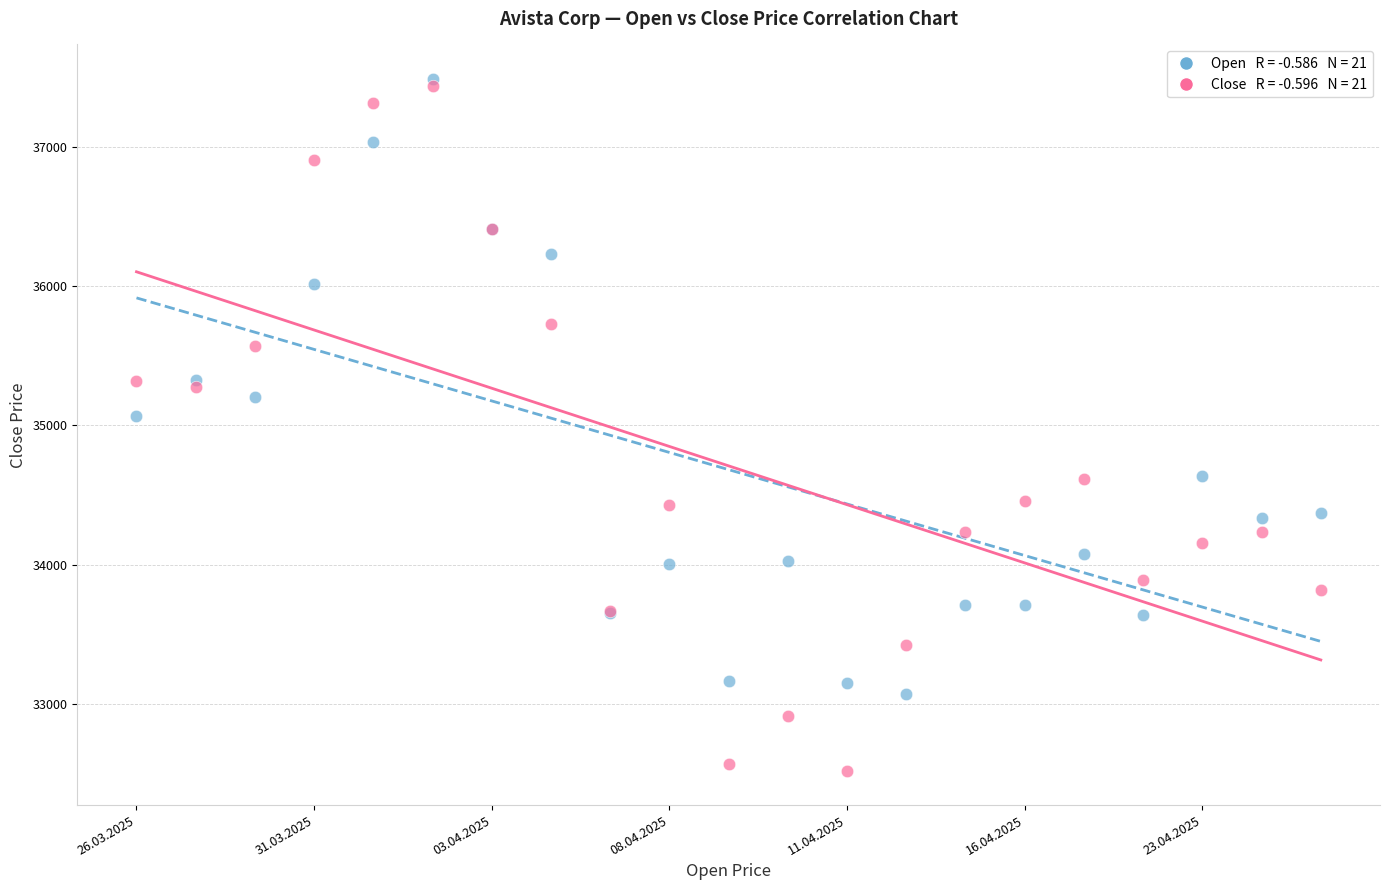

Across all series, what Y value is closest to 35003?

35065